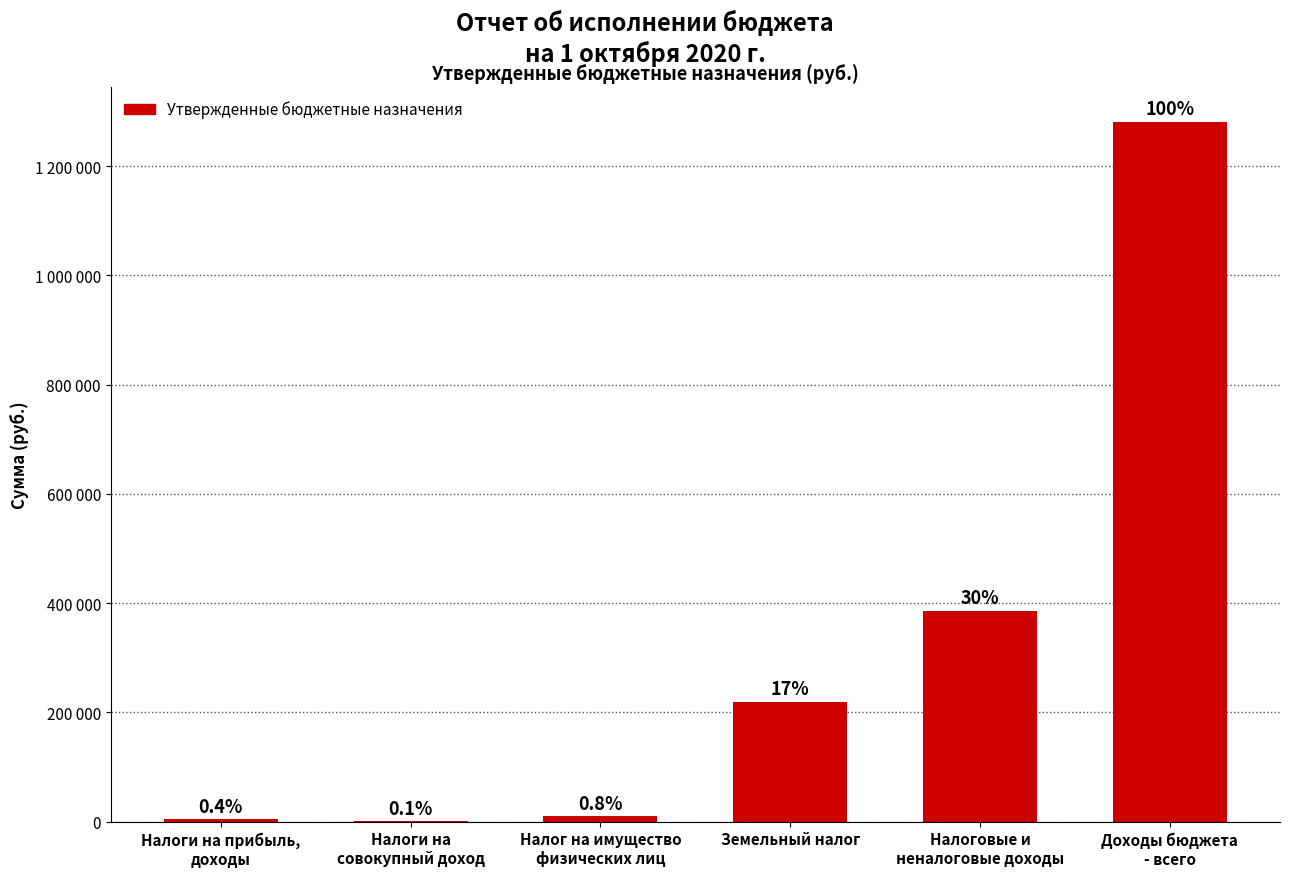

Are the bars horizontal?

No